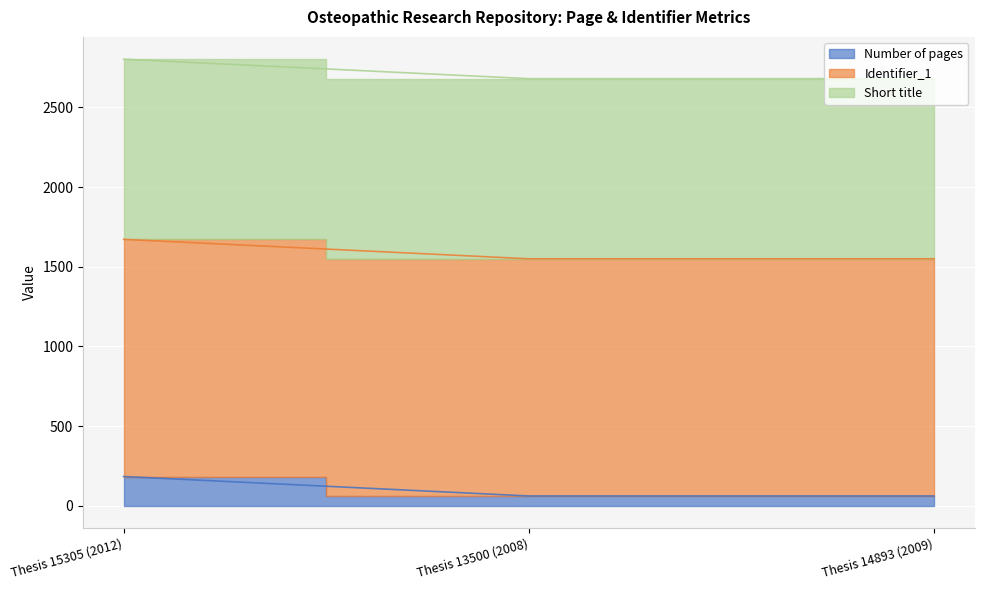

Which series has the widest spread of values?

Number of pages